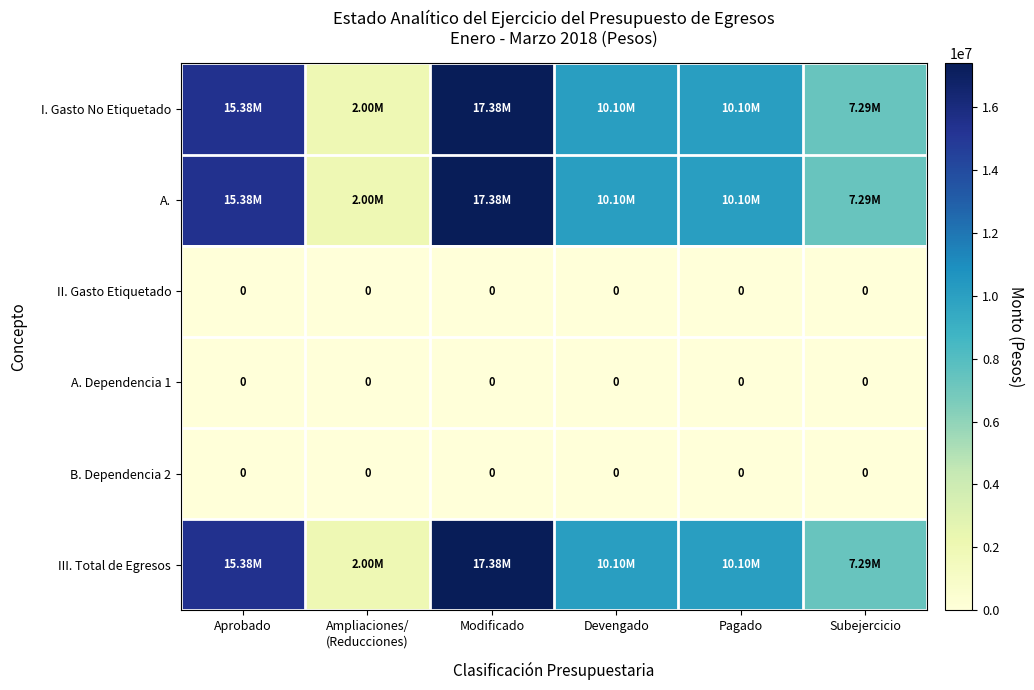

True or false: III. Total de Egresos has a value of 13569629.6 at Devengado.

False